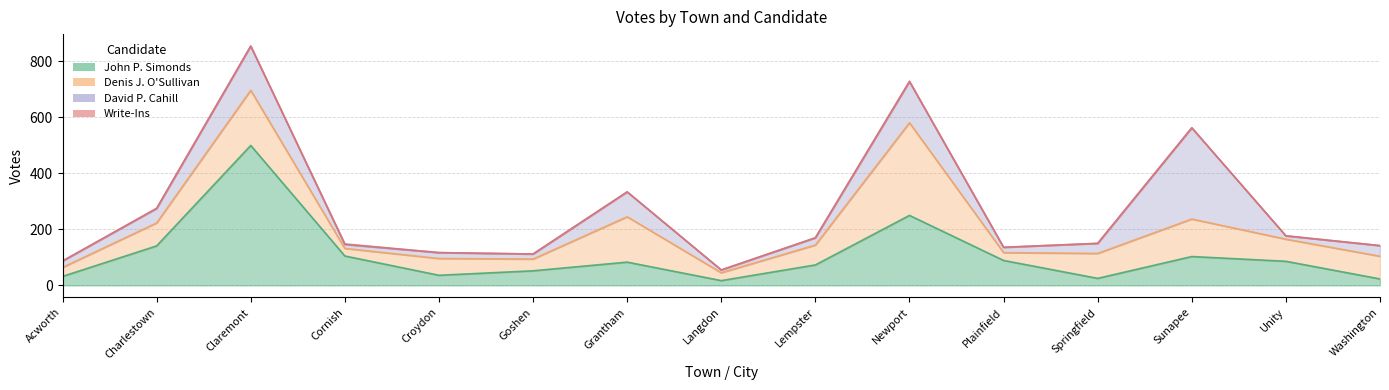

What is the label of the 10th point from the right?

Goshen